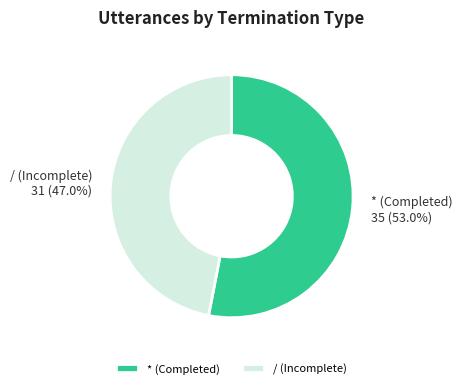

What percentage is NOT represented by /?

53.0%